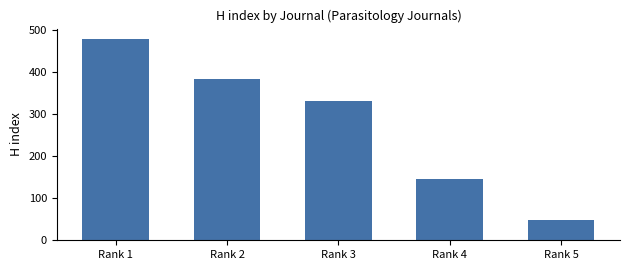

The chart shows a value of 332 at Rank 3. True or false?

True